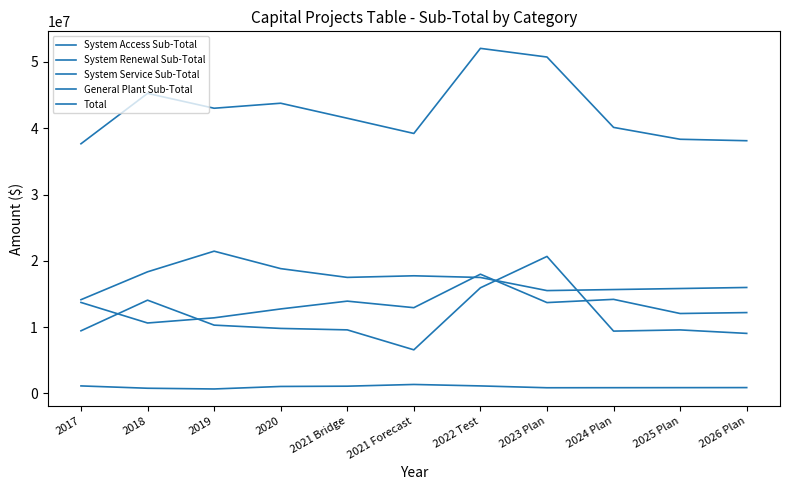

What is the label of the 4th point from the left?

2020